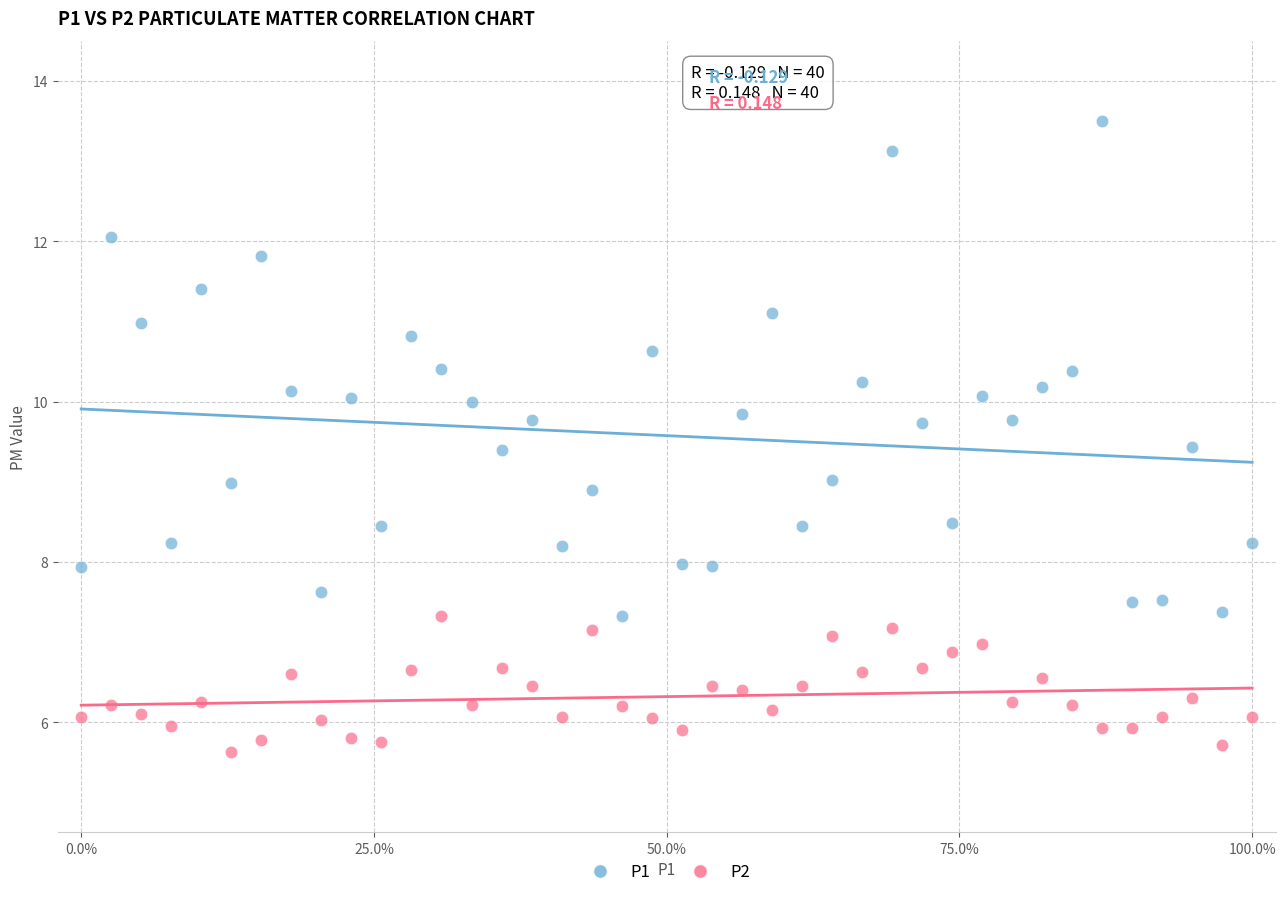

Which series contains the highest Y value?

P1